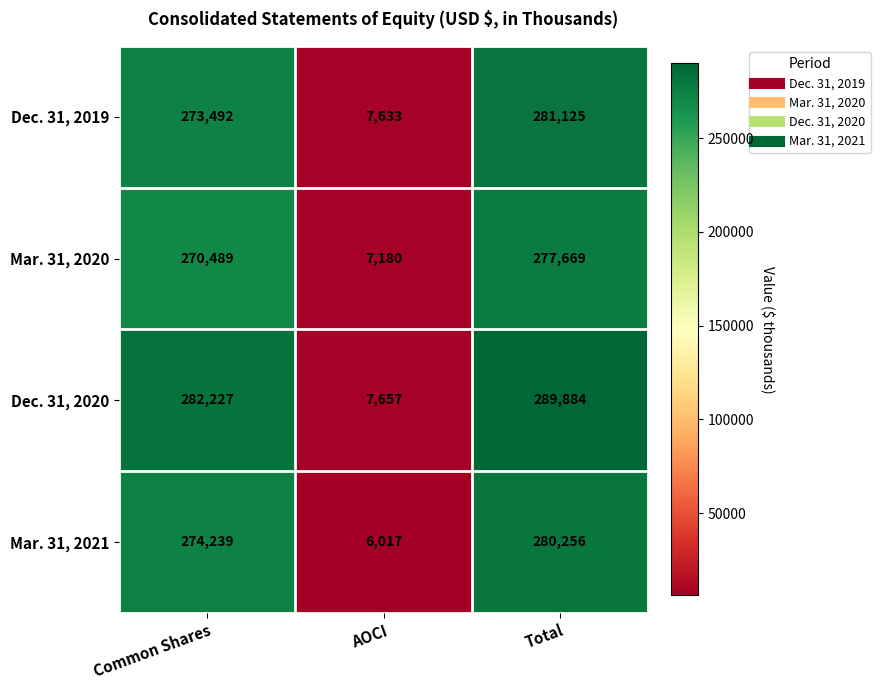

Is it true that Mar. 31, 2021 equals 58669 at Total?

False